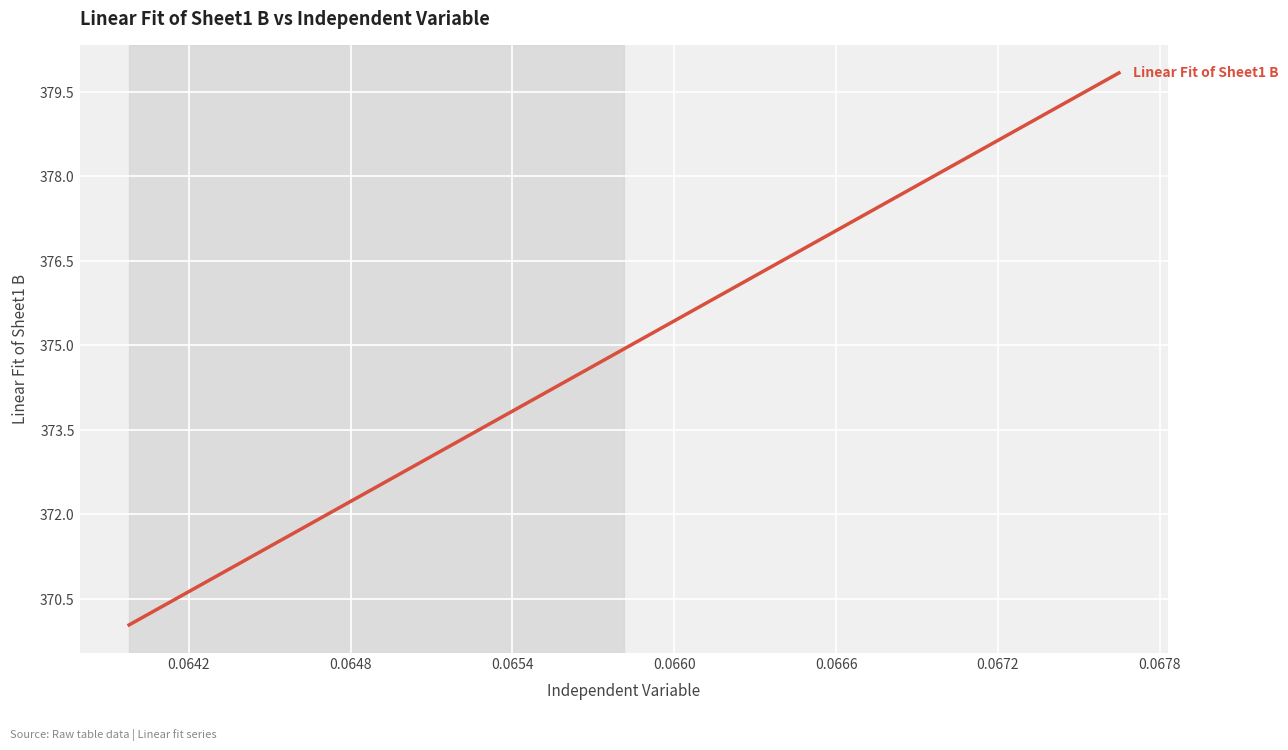

What is the sum of all values?

14622.5